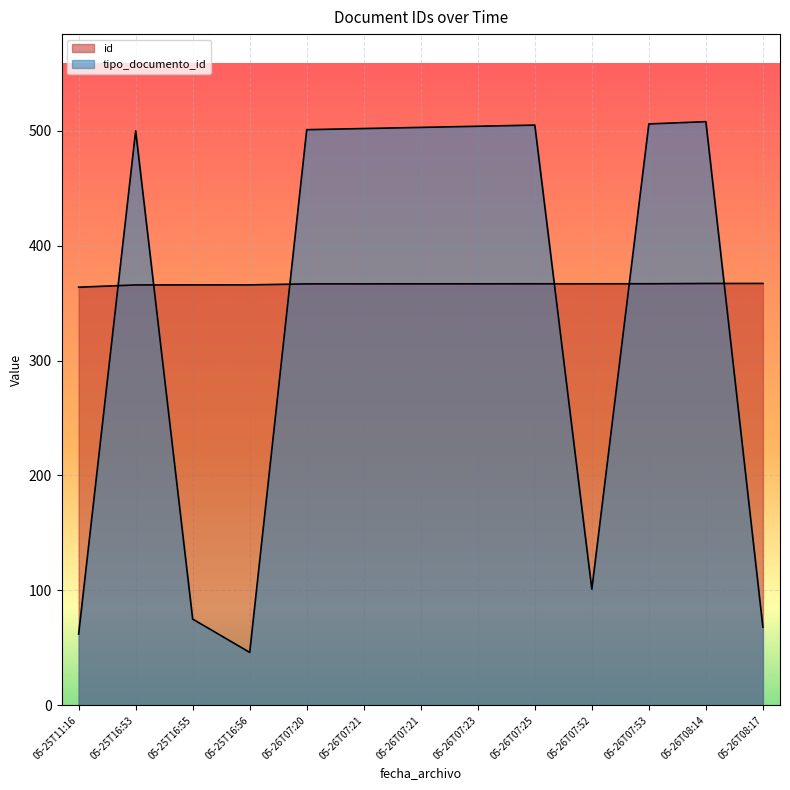

What value does the id series have at 05-25T16:53?

365.9